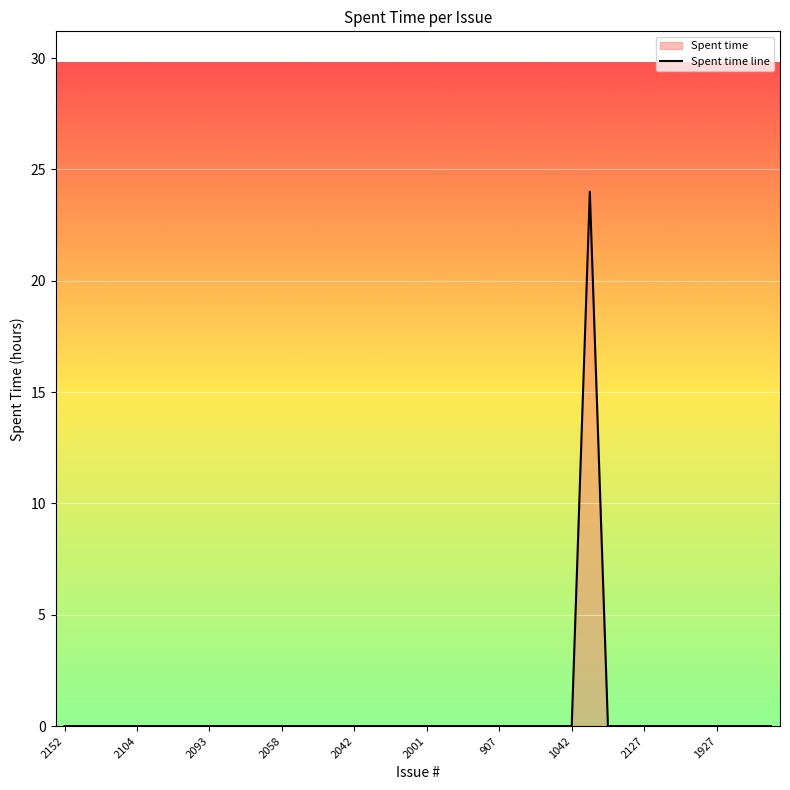

What is the greatest value displayed?

24